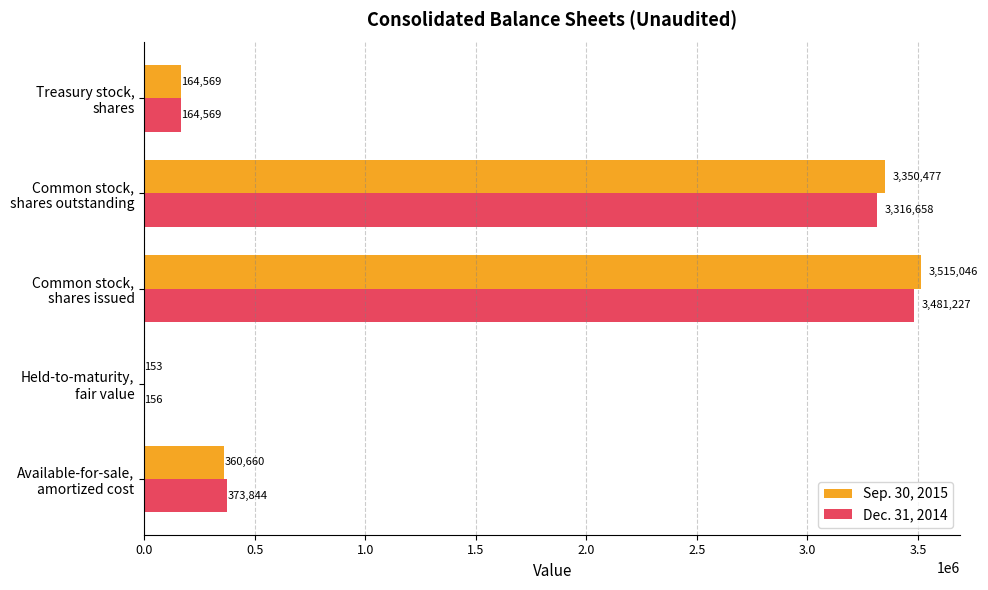

What is the maximum value shown in the chart?

3515046